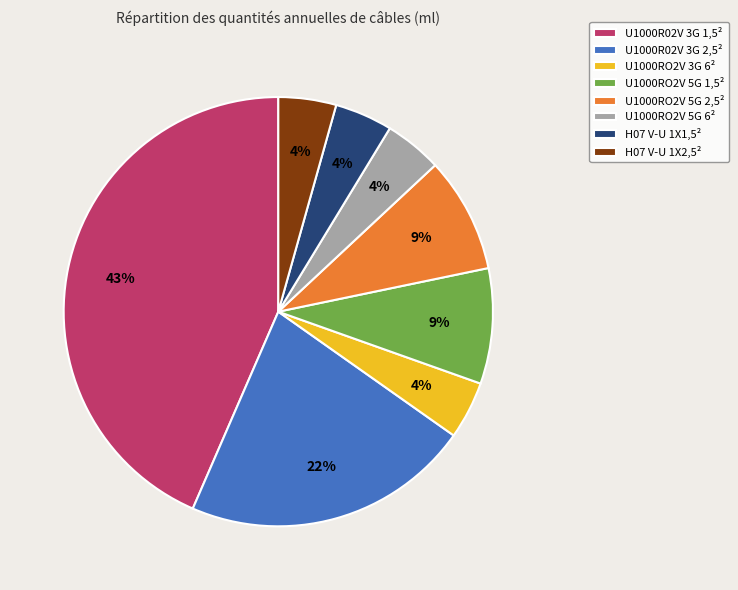

Between H07 V-U 1X2,5² and U1000RO2V 5G 1,5², which is larger?

U1000RO2V 5G 1,5²